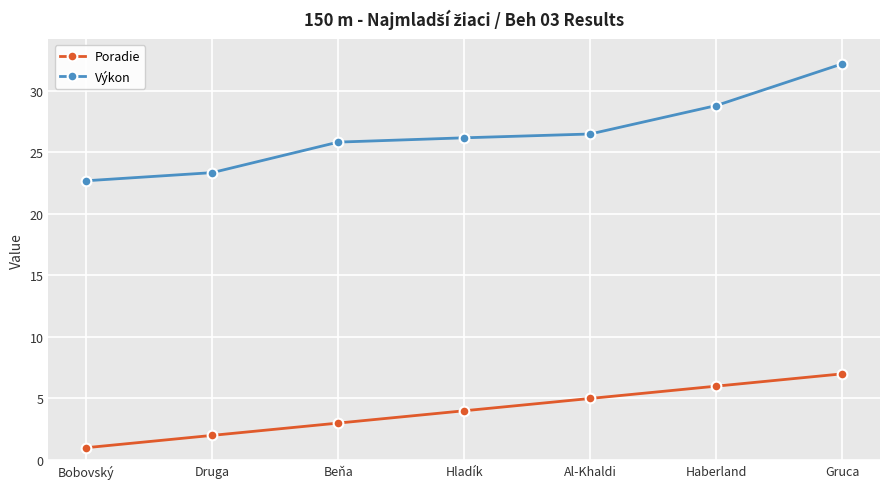

The value of Poradie at Haberland is 2.9. True or false?

False